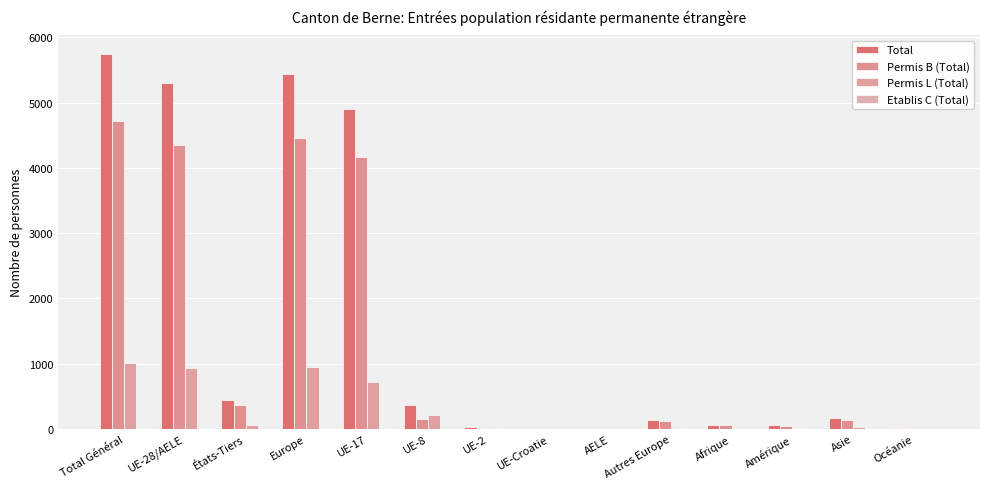

What position from the left is Amérique?

12